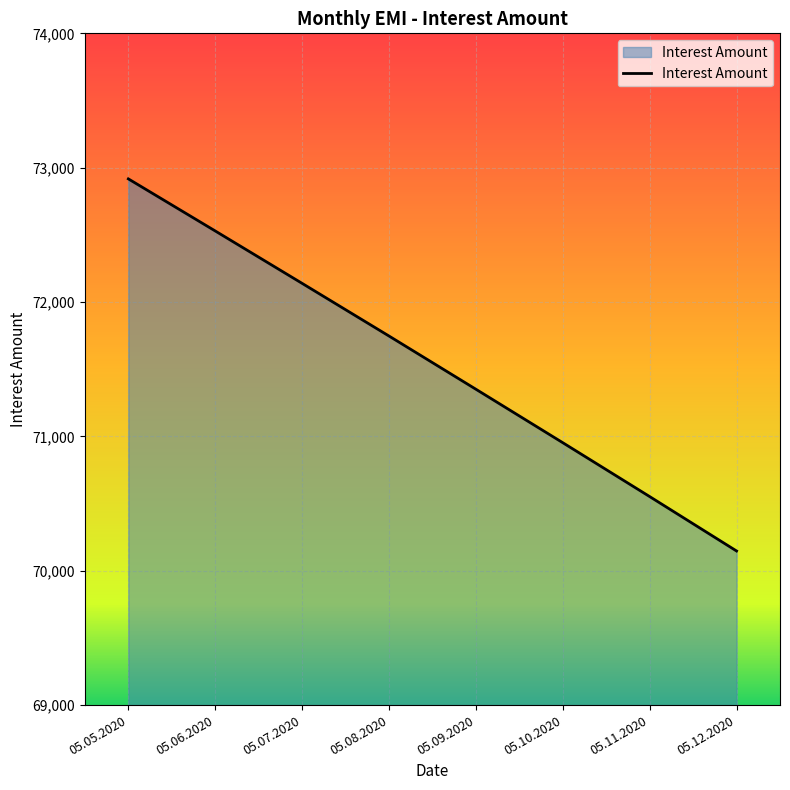

Read the value at 05.07.2020.

72139.0